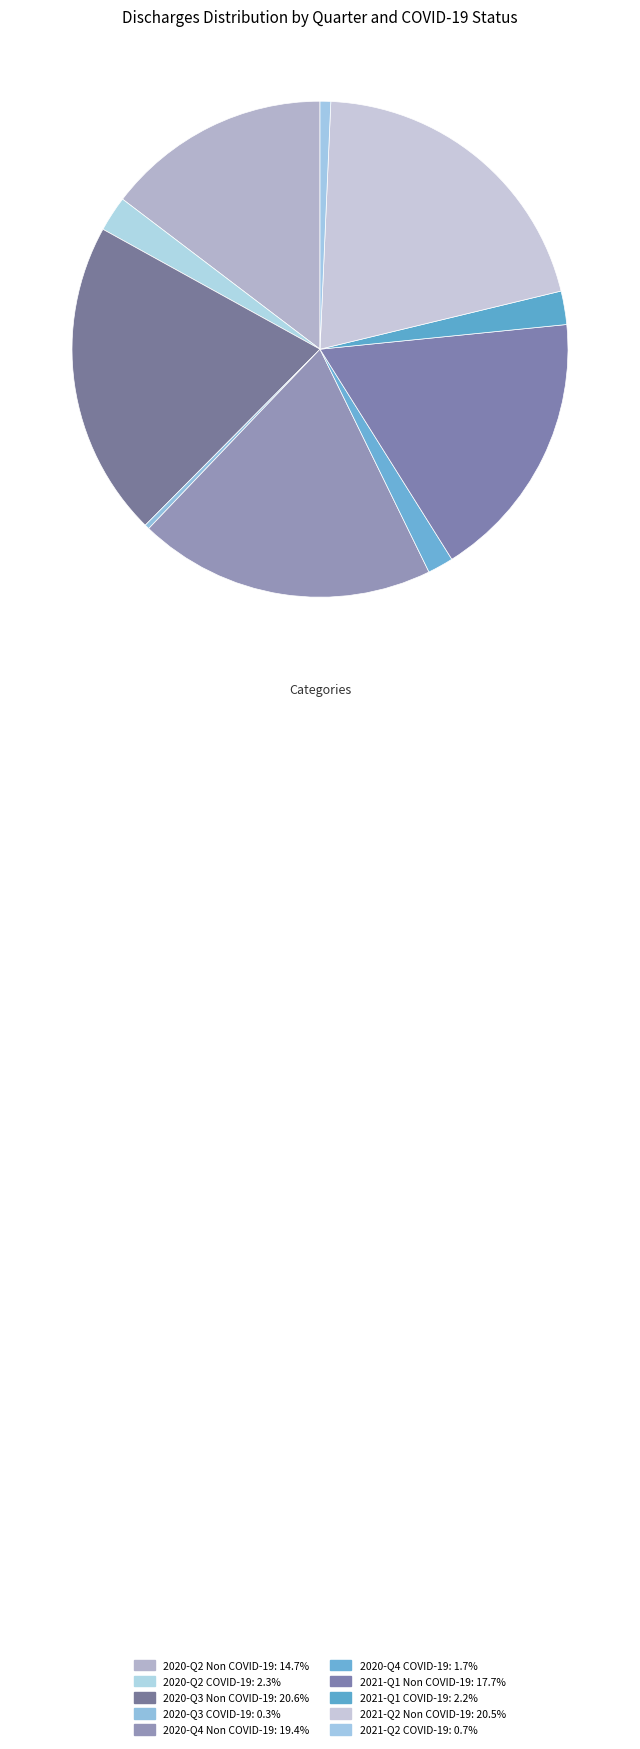

Is there a majority slice in this chart?

No